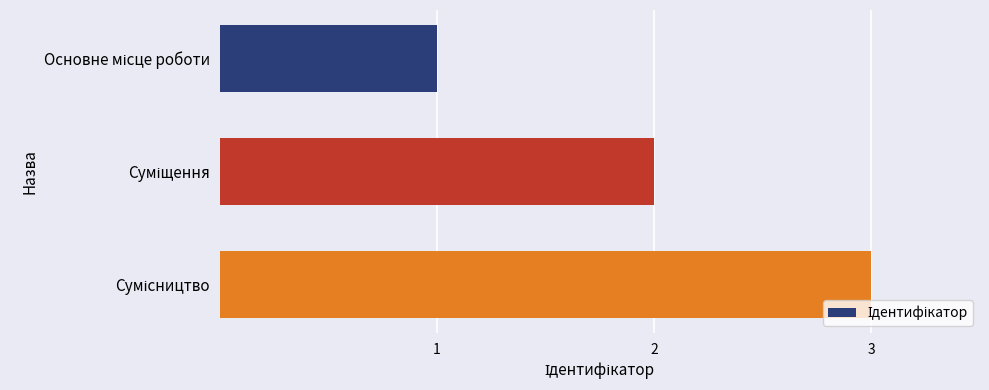

What is the greatest value displayed?

3